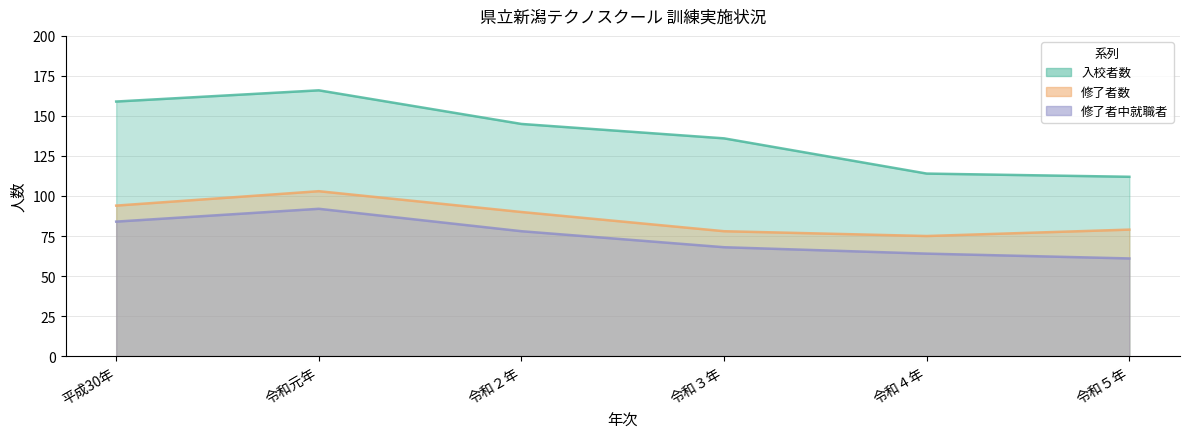

Is it true that 修了者数 equals 137 at 平成30年?

False